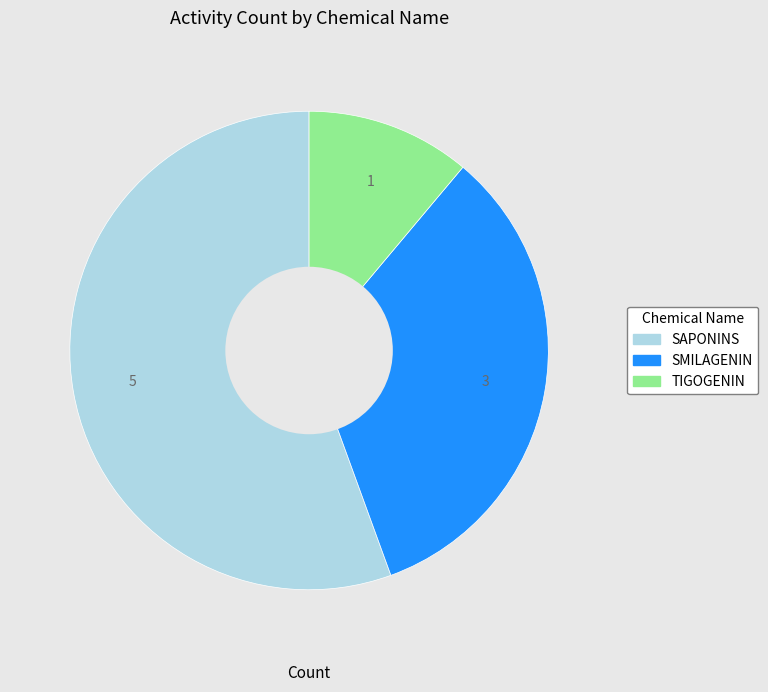

Which has a higher value, SAPONINS or TIGOGENIN?

SAPONINS